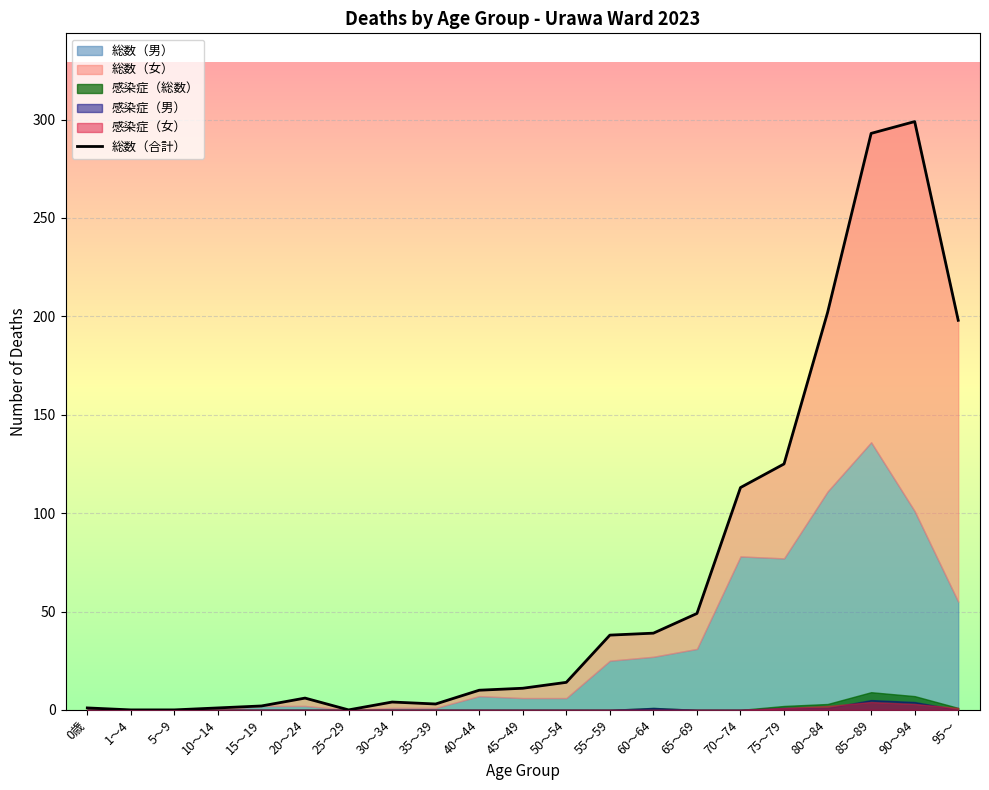

What is the value of the 10th point from the left?

10